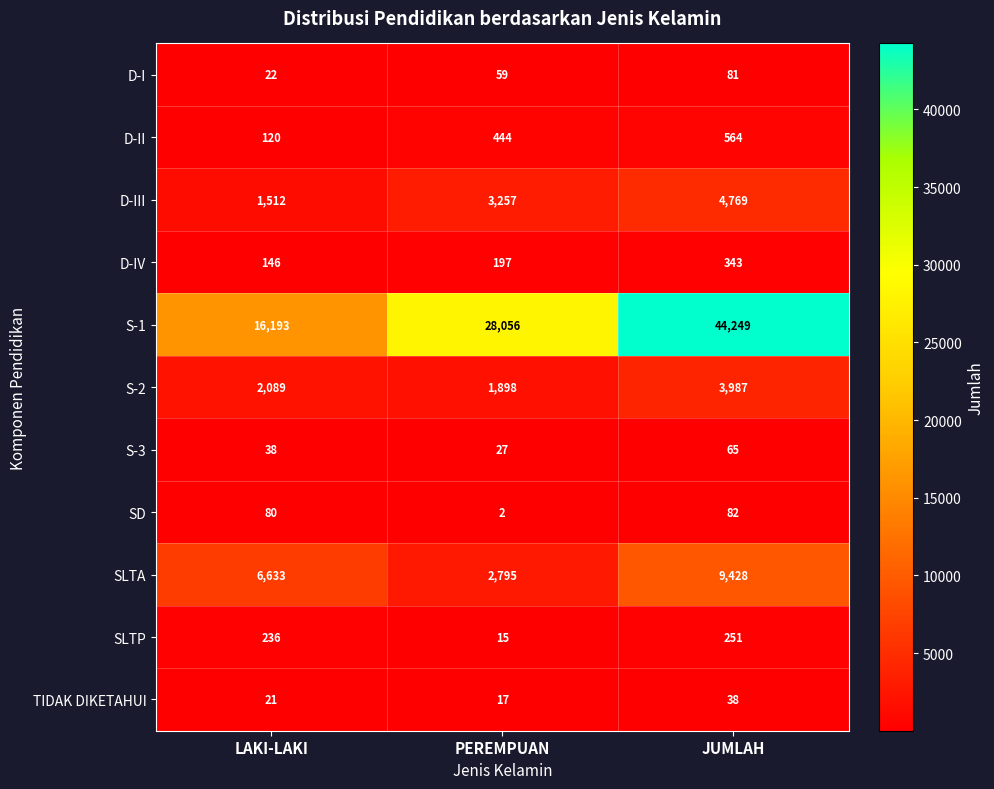

What is the difference between the TIDAK DIKETAHUI values at LAKI-LAKI and PEREMPUAN?

4